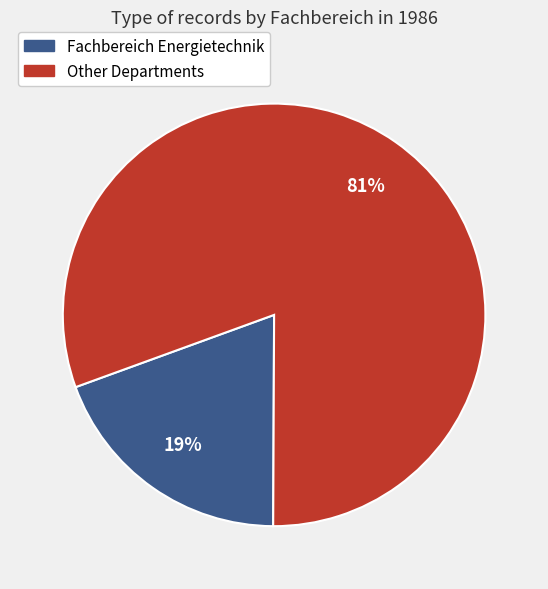

Is there any slice that represents more than half of the pie?

Yes